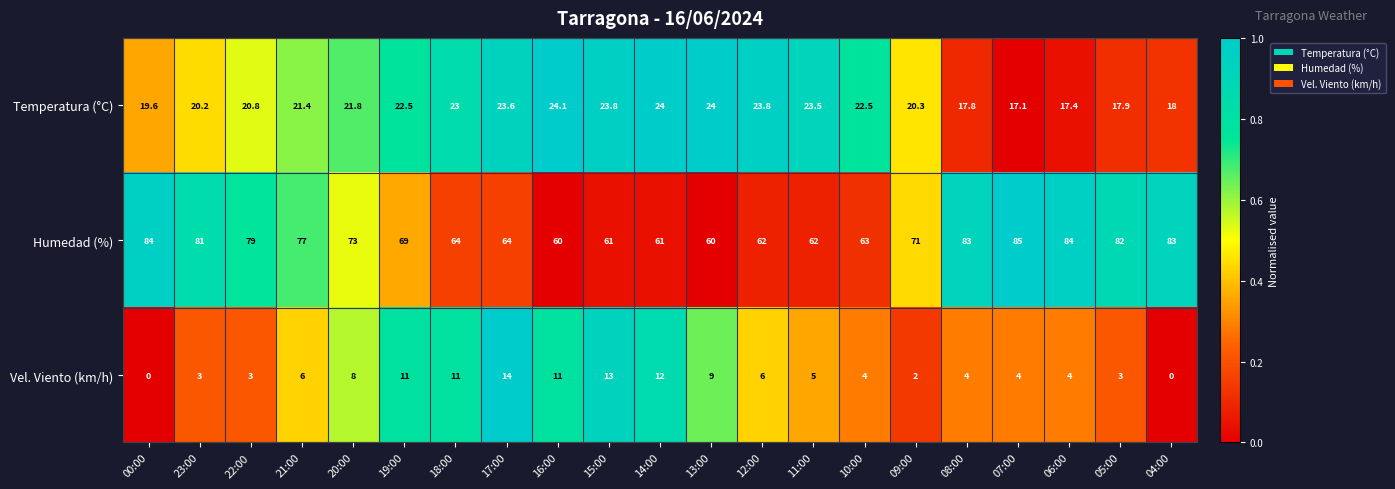

How many distinct data groups are displayed?

3